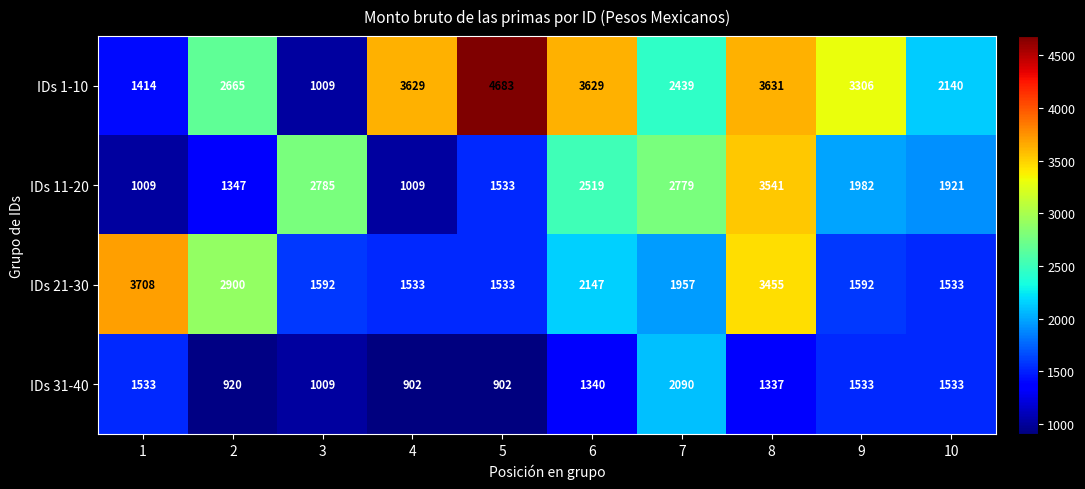

True or false: IDs 21-30 has a value of 2900 at 2.

True